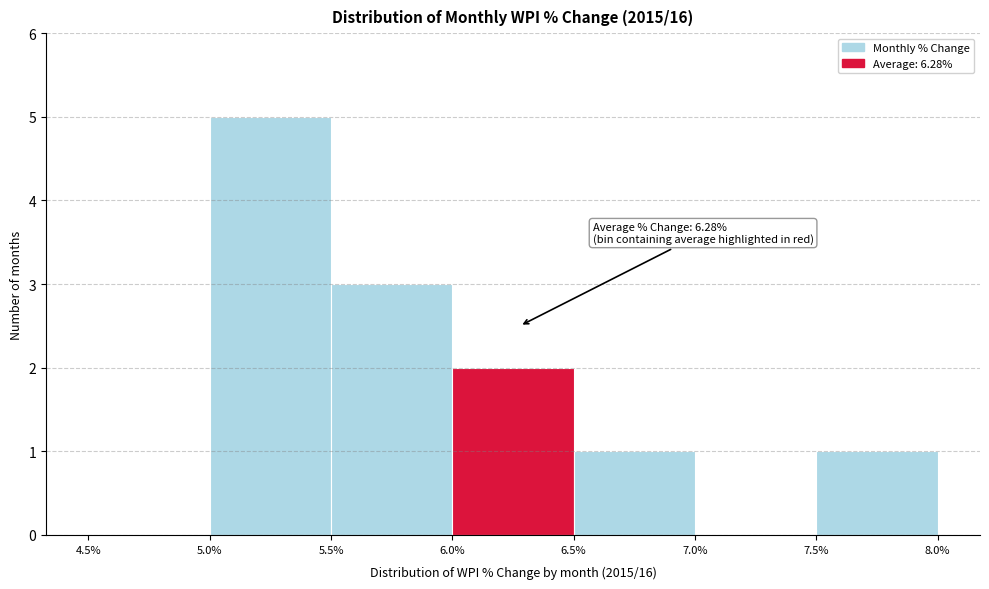

Which range on the x-axis has the tallest bar?

5.0% to 5.5%